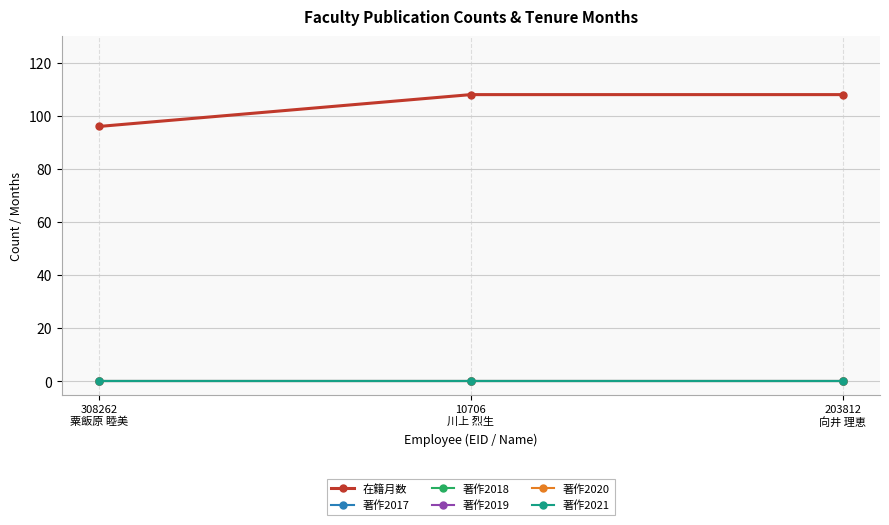

Reading left to right, transcribe all the data shown in this chart.

在籍月数: 308262
粟飯原 睦美=96	10706
川上 烈生=108	203812
向井 理恵=108
著作2017: 308262
粟飯原 睦美=0	10706
川上 烈生=0	203812
向井 理恵=0
著作2018: 308262
粟飯原 睦美=0	10706
川上 烈生=0	203812
向井 理恵=0
著作2019: 308262
粟飯原 睦美=0	10706
川上 烈生=0	203812
向井 理恵=0
著作2020: 308262
粟飯原 睦美=0	10706
川上 烈生=0	203812
向井 理恵=0
著作2021: 308262
粟飯原 睦美=0	10706
川上 烈生=0	203812
向井 理恵=0